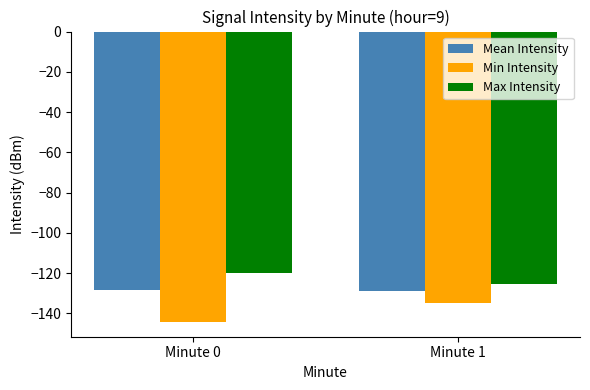

How many groups of bars are there?

2